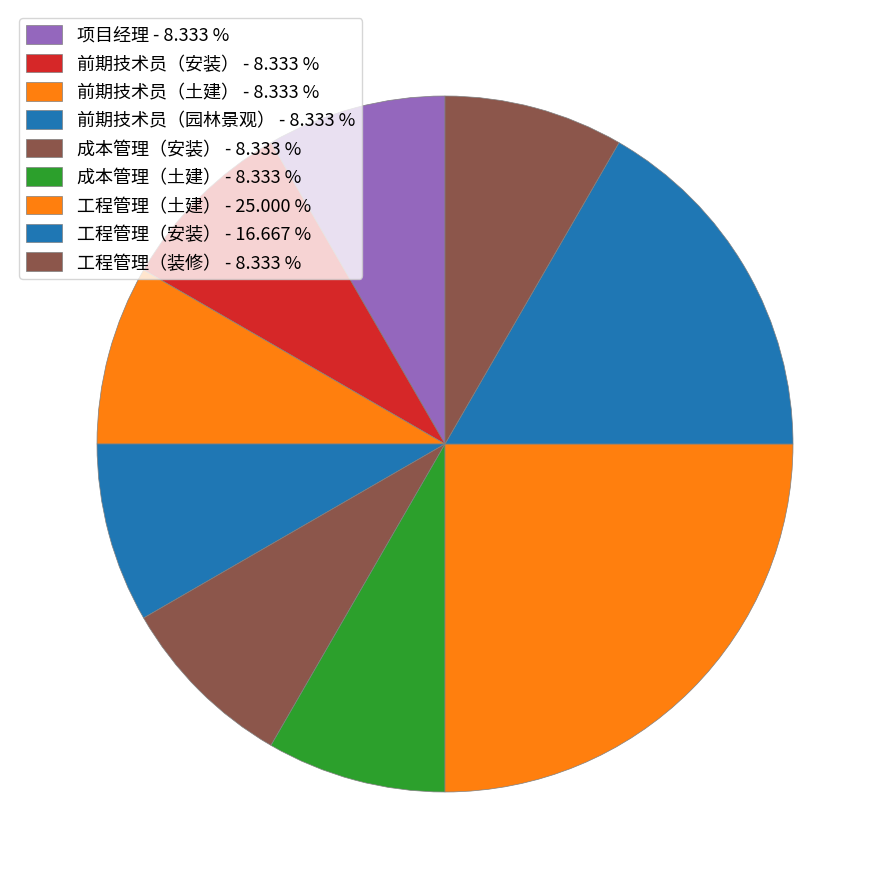

Is it true that 工程管理（土建） is 25% of the pie?

True